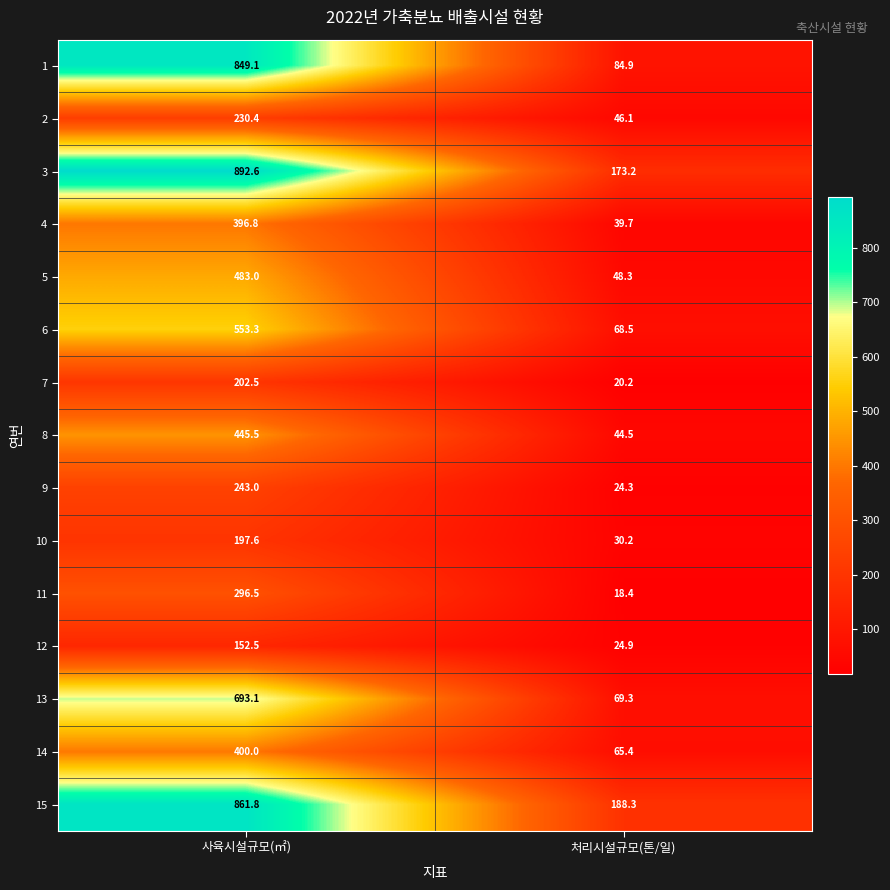

Reading left to right, transcribe all the data shown in this chart.

1: 849.1	84.9
2: 230.4	46.1
3: 892.6	173.2
4: 396.8	39.7
5: 483.0	48.3
6: 553.3	68.5
7: 202.5	20.2
8: 445.5	44.5
9: 243.0	24.3
10: 197.6	30.2
11: 296.5	18.4
12: 152.5	24.9
13: 693.1	69.3
14: 400.0	65.4
15: 861.8	188.3